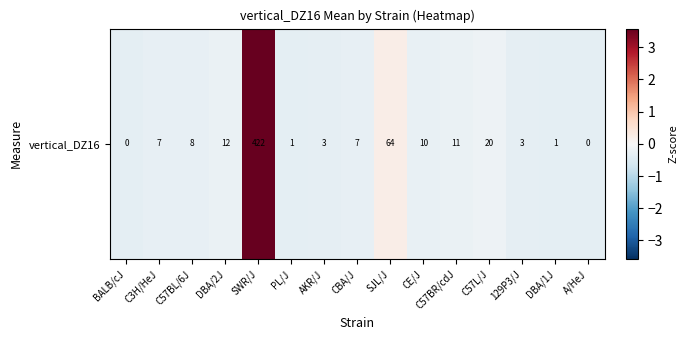

Rank the categories by value from highest to lowest.

SWR/J, SJL/J, C57L/J, DBA/2J, C57BR/cdJ, CE/J, C57BL/6J, C3H/HeJ, CBA/J, AKR/J, 129P3/J, PL/J, DBA/1J, BALB/cJ, A/HeJ